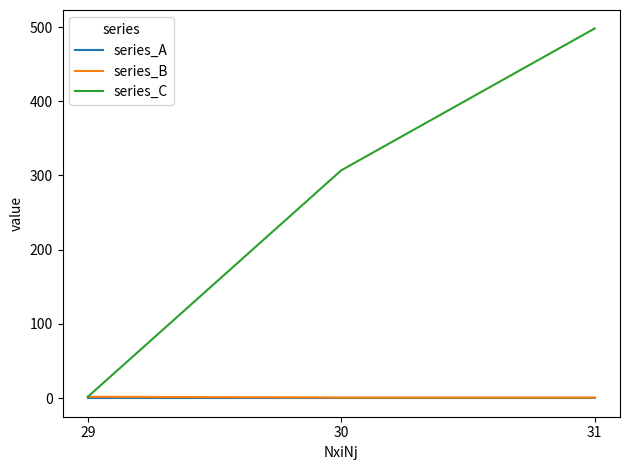

Which series changed the most between 30 and 31?

series_C